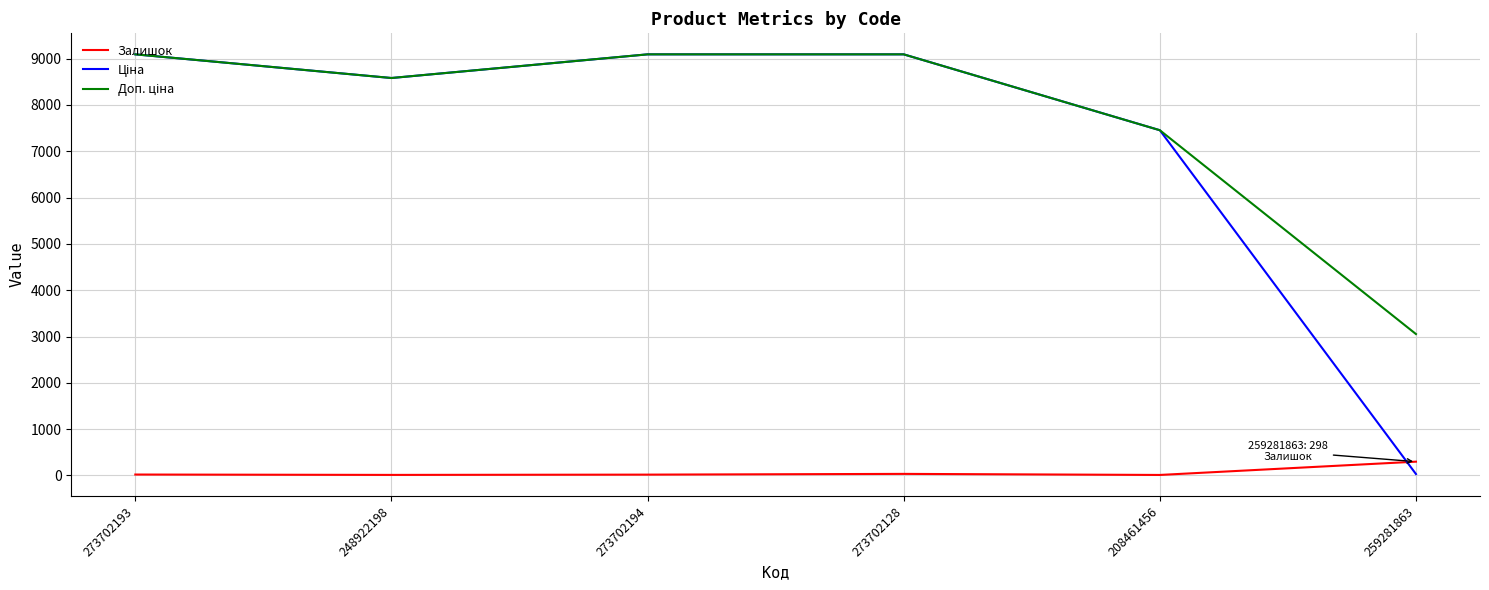

Does the chart have visible grid lines?

Yes